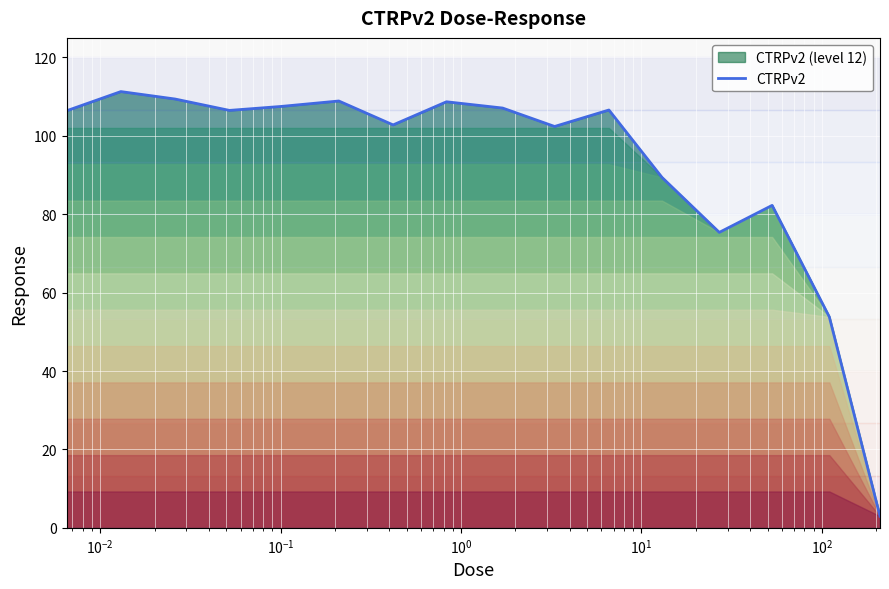

What is the maximum value shown in the chart?

111.3